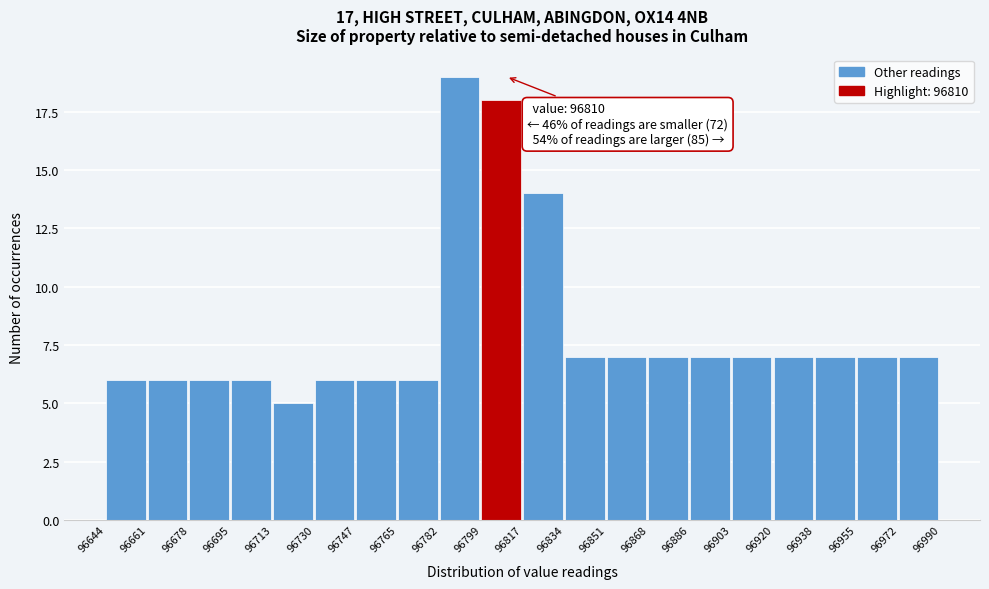

Which range on the x-axis has the tallest bar?

96782 to 96799